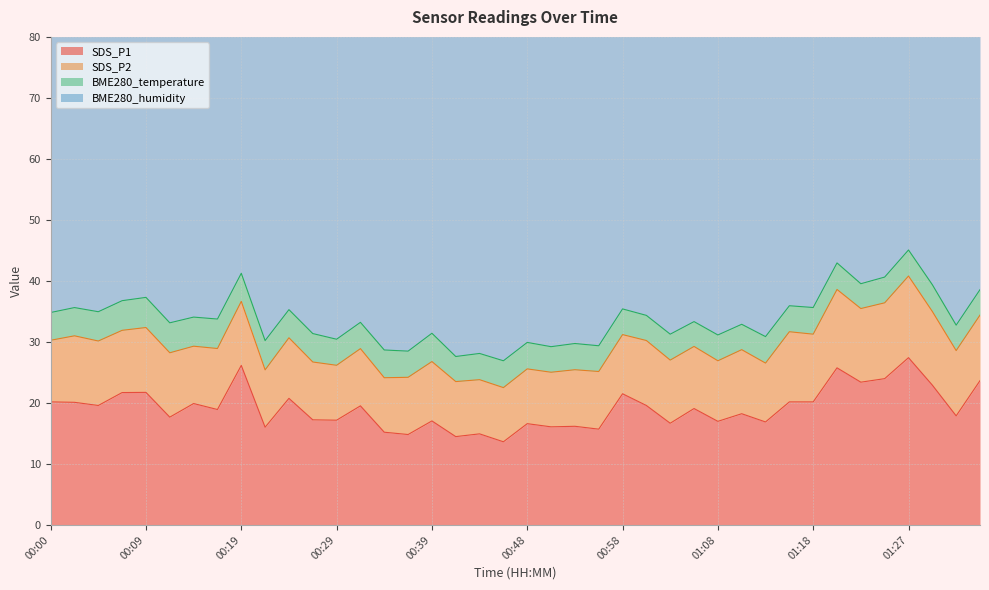

The value of BME280_humidity at 00:36 is 84.4. True or false?

False